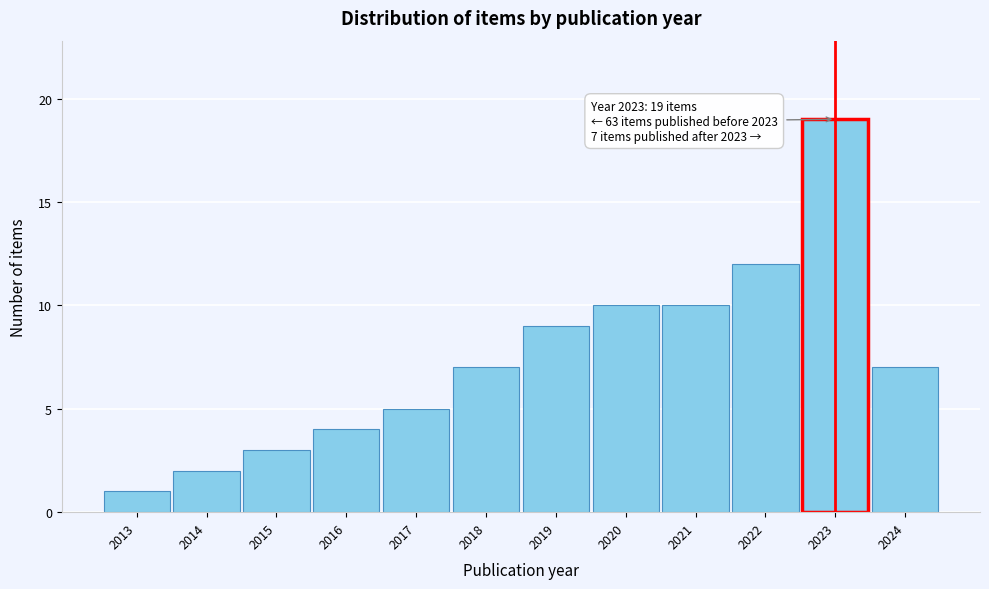

Reading left to right, list all the values displayed in this chart.

2013=1	2014=2	2015=3	2016=4	2017=5	2018=7	2019=9	2020=10	2021=10	2022=12	2023=19	2024=7